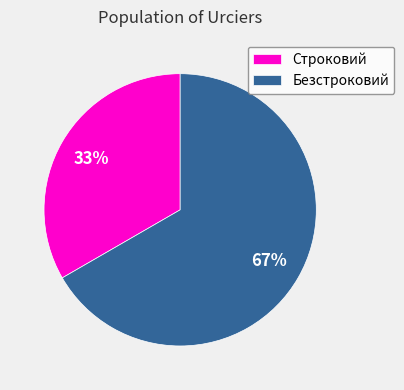

Do Безстроковий and Строковий together represent more than half of the pie?

Yes